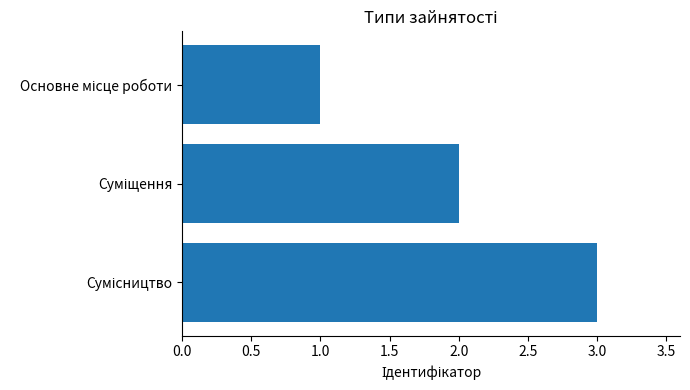

How many values are below 2?

1